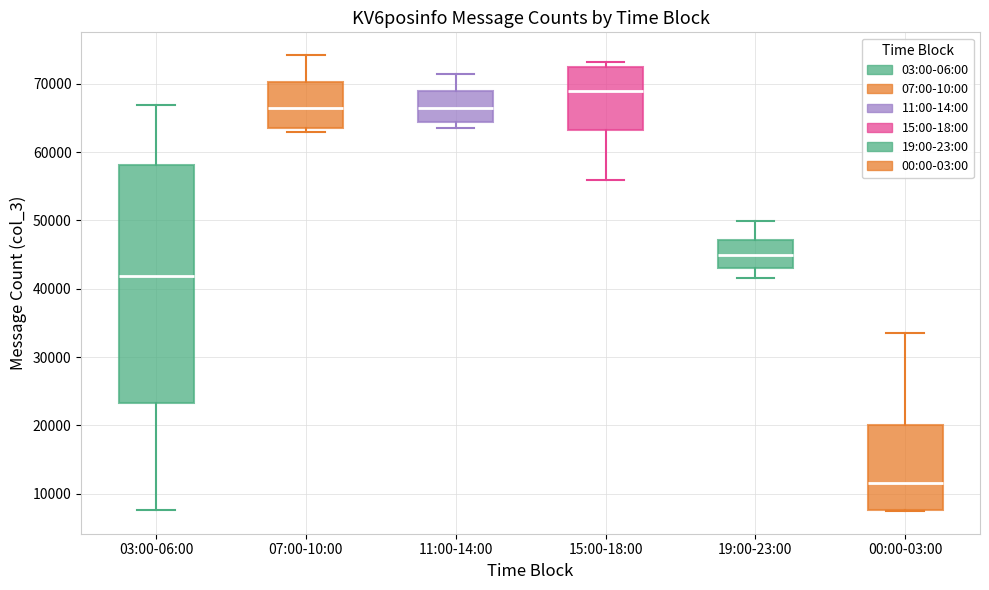

Which box is the tallest, from its lower edge to its upper edge?

03:00-06:00